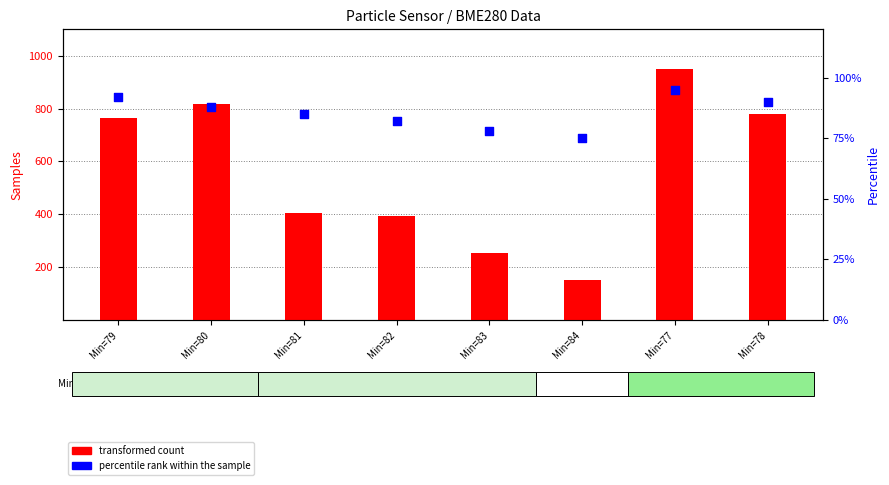

At how many categories does at least one series exceed 443?

4